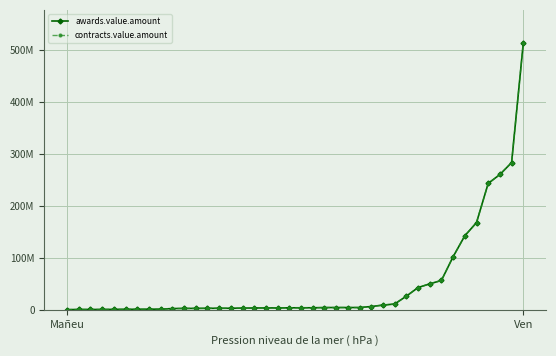

Reading left to right, extract all data points from this chart.

awards.value.amount: 312000.0	627840.0	628000.0	642500.0	836000.0	948735.1	1008000.0	1188000.0	1200000.0	2384000.0	2630926.9	2700000.0	2849930.0	2952000.0	3000000.0	3227137.2	3520000.0	3578695.5	3600000.0	3805350.0	3883410.0	3900000.0	4320000.0	4368000.0	4368000.0	4371600.0	6293465.8	9050000.0	11118744.0	26206896.6	42748800.0	50000000.0	56508620.7	102196804.8	142499967.5	167928163.0	243365838.4	260563770.4	283410000.0	513714576.0
contracts.value.amount: 312000.0	627840.0	628000.0	642500.0	836000.0	948735.1	1008000.0	1188000.0	1200000.0	2384000.0	2630926.9	2700000.0	2849930.0	2952000.0	3000000.0	3227137.2	3520000.0	3578695.5	3600000.0	3805350.0	3883410.0	3900000.0	4320000.0	4368000.0	4368000.0	4371600.0	6293465.8	9050000.0	11118744.0	26206896.6	42748800.0	50000000.0	56508620.7	102196804.8	142499967.5	167928163.0	243365838.4	260563770.4	283410000.0	513714576.0